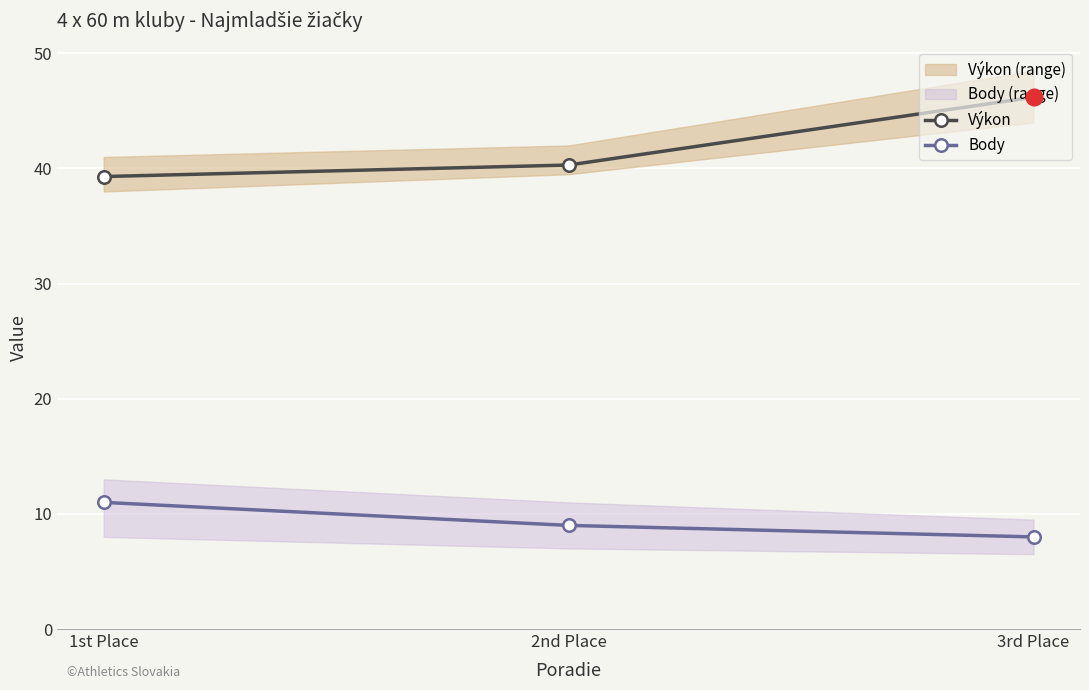

At which label does Body reach its minimum?

3rd Place